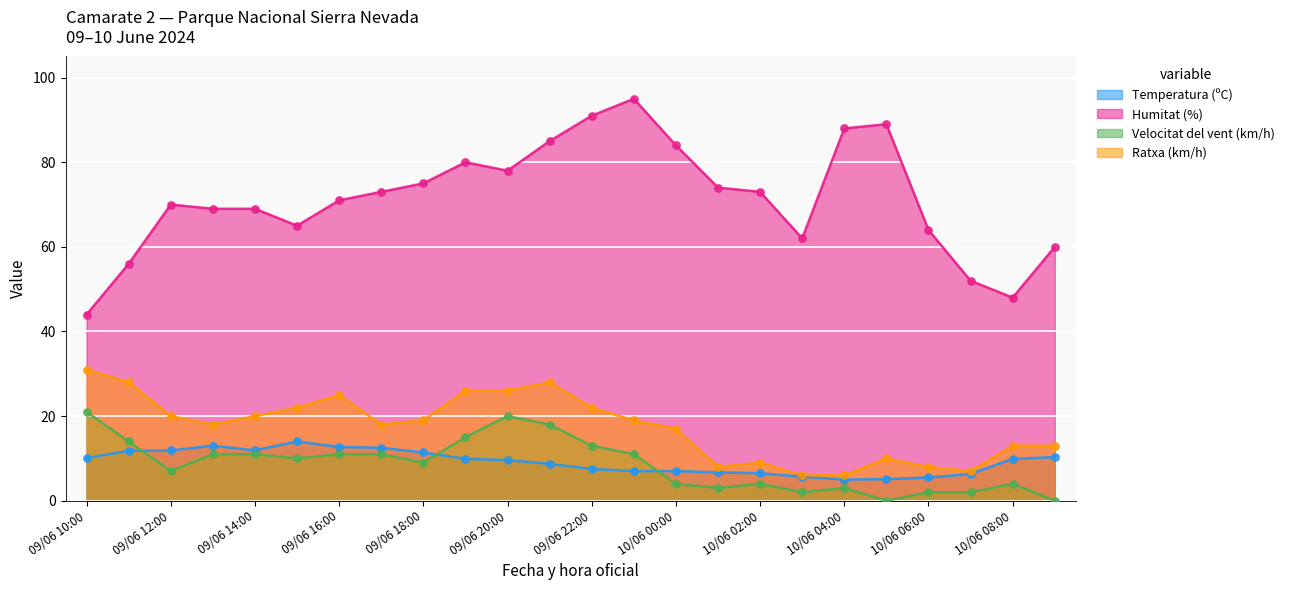

What are all the series names shown in the legend?

Temperatura (ºC), Humitat (%), Velocitat del vent (km/h), Ratxa (km/h)